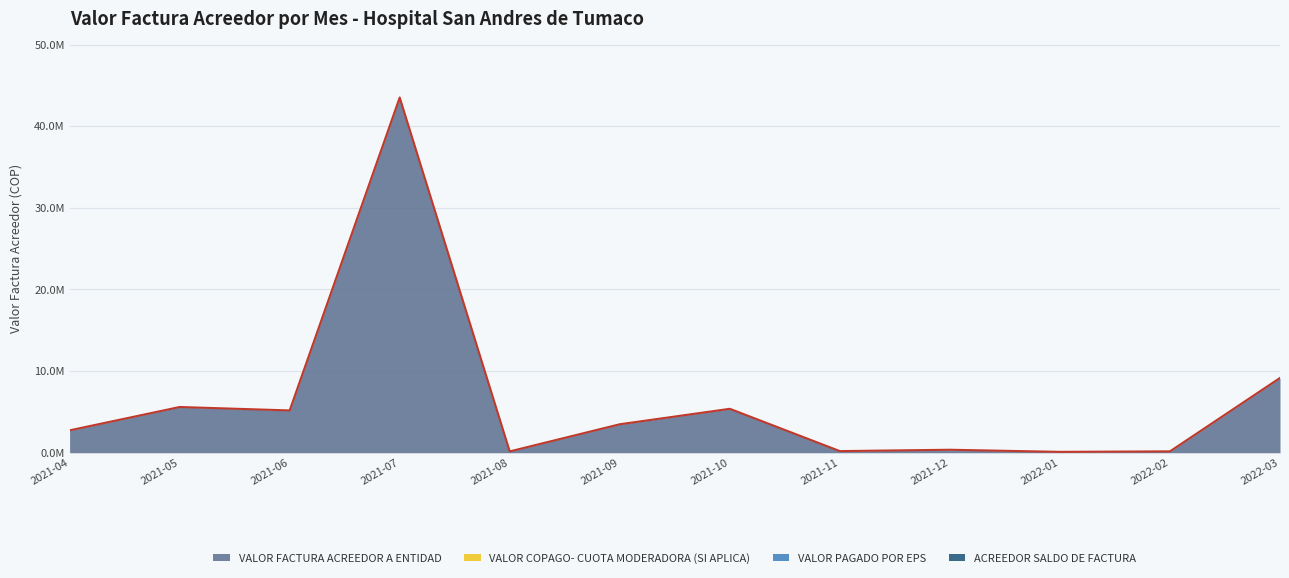

How many lines are shown in the chart?

4